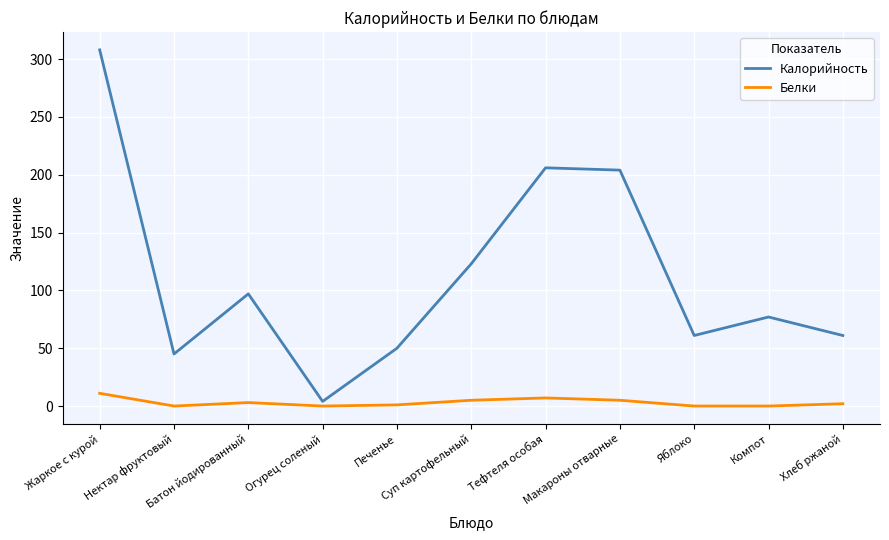

Rank the series by their maximum value, from lowest to highest.

Белки, Калорийность